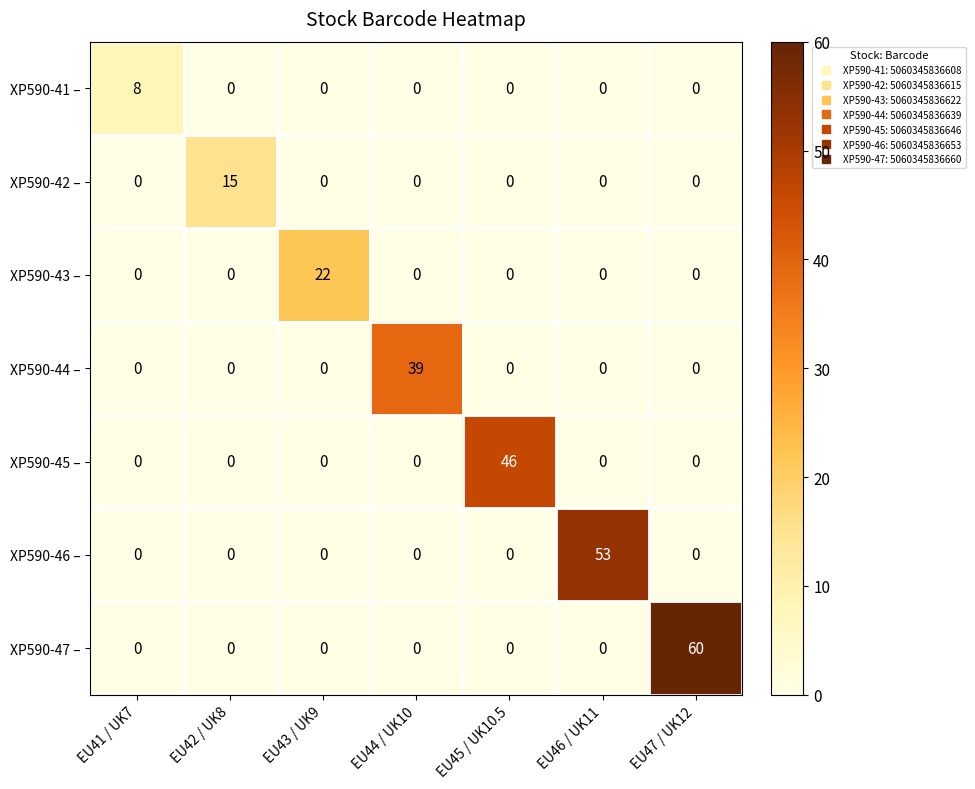

Which series has the widest spread of values?

XP590-47 –